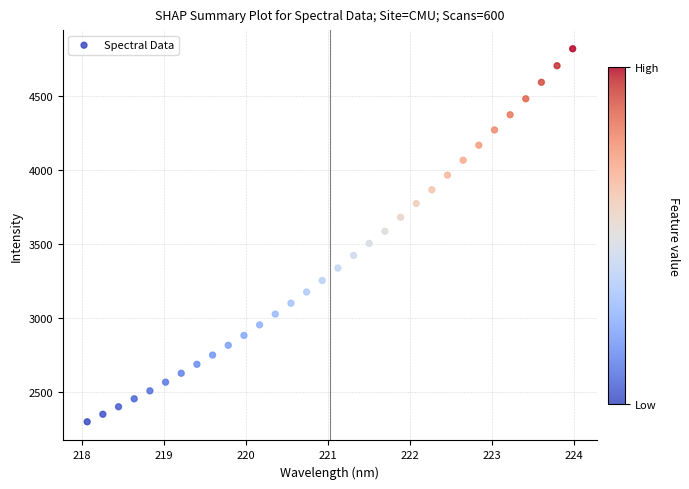

What is the range of X values (max minus min)?

5.9